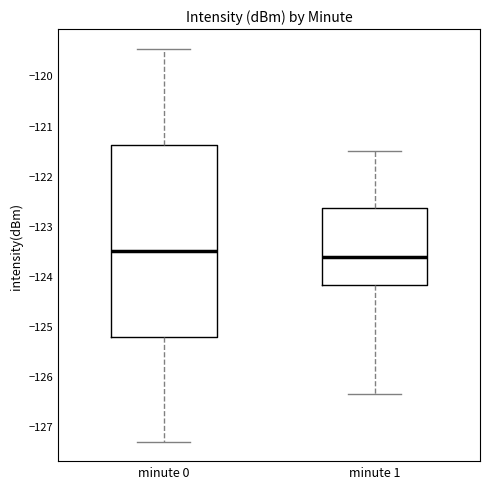

Which box is the tallest, from its lower edge to its upper edge?

minute 0